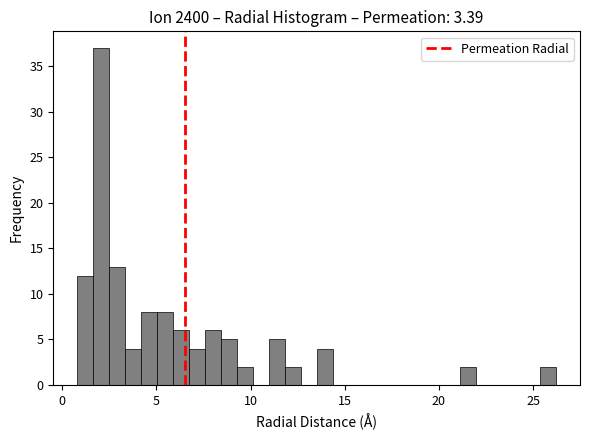

Read against the x-axis, roughly where is the centre of the tallest bar?

2.0